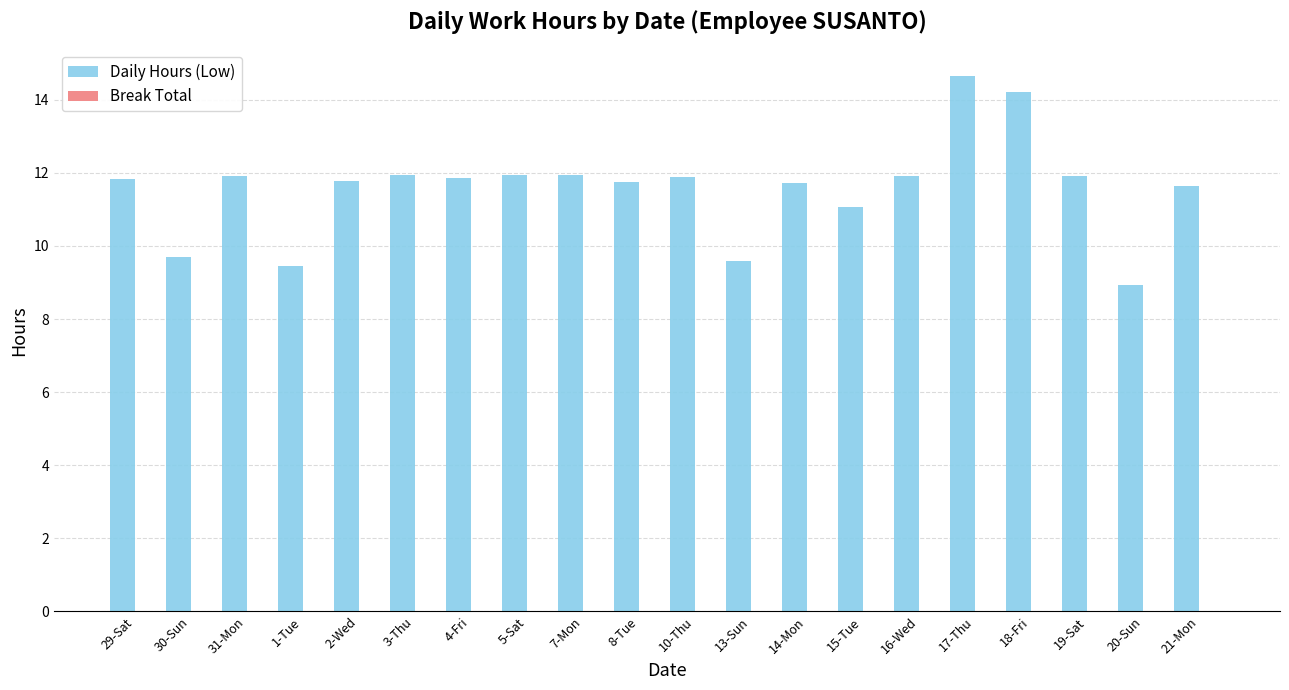

What position from the right is 15-Tue?

7